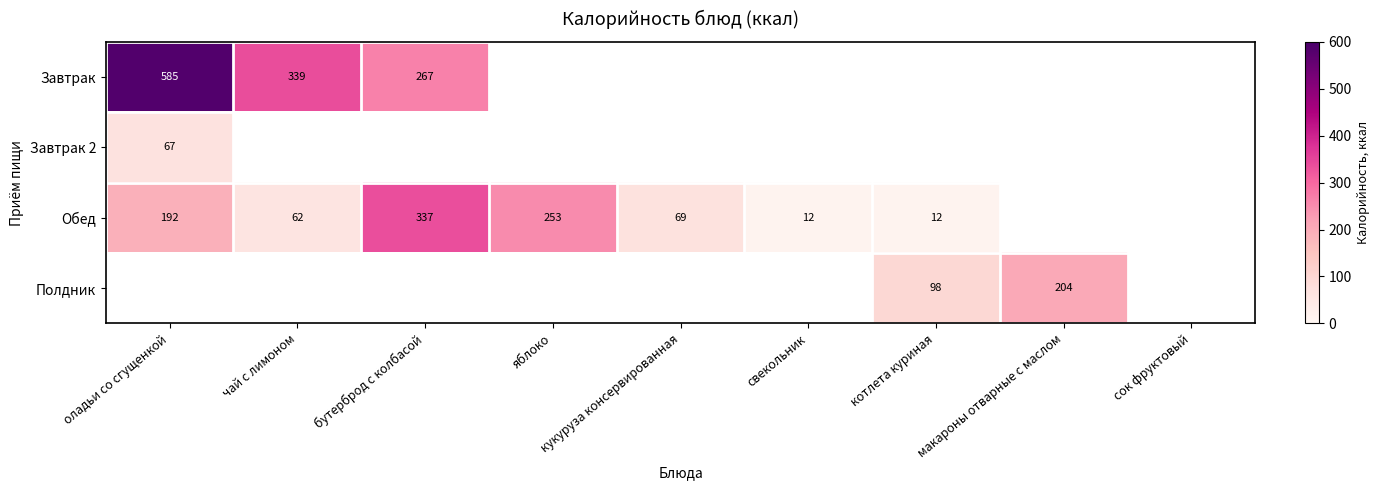

What is the minimum value shown in the chart?

12.0